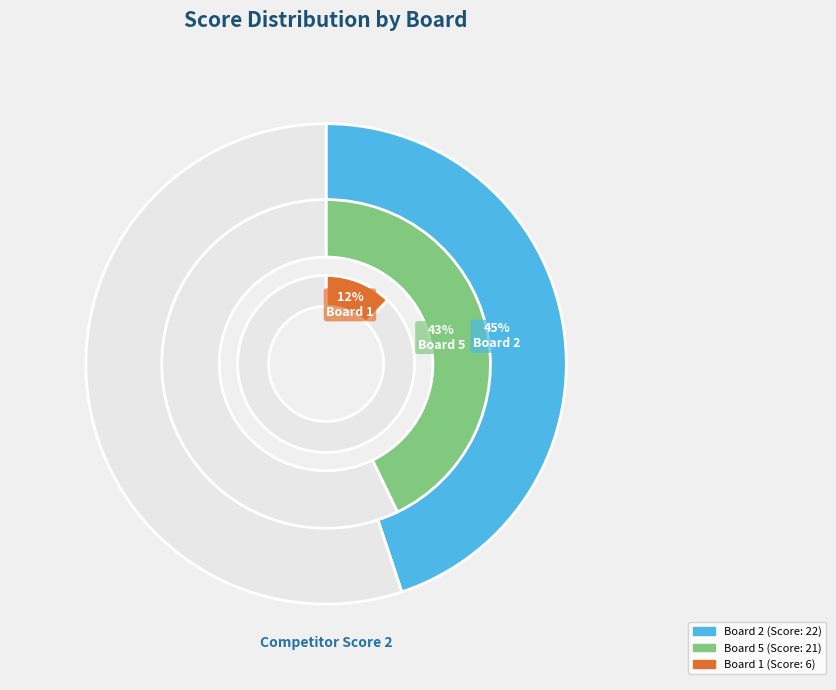

What percentage is NOT represented by Board 5?

57.1%